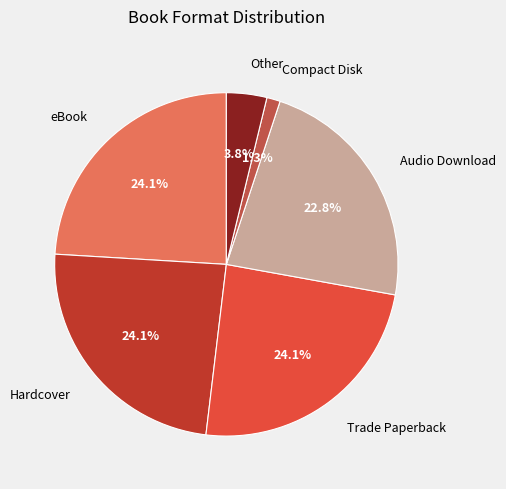

Do Compact Disk and eBook together represent more than half of the pie?

No